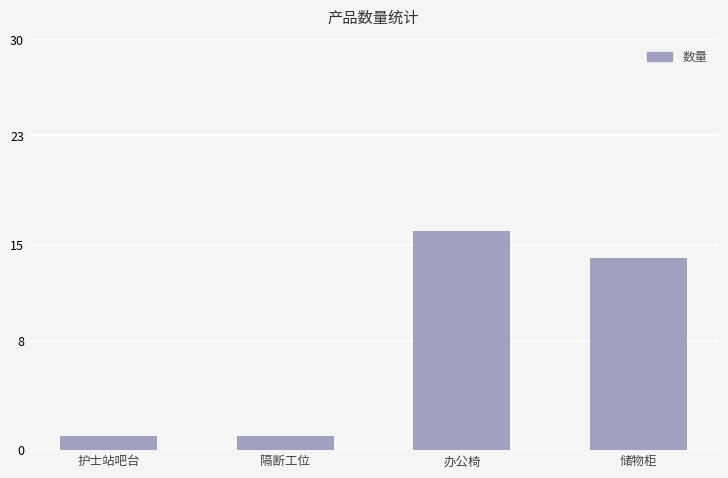

What is the average value?

8